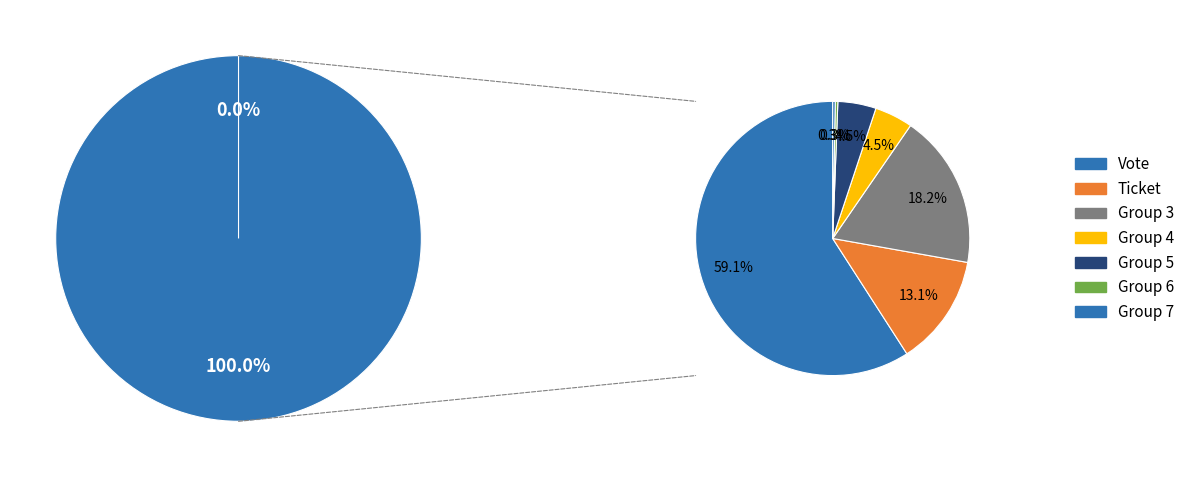

How many segments does this pie chart have?

2